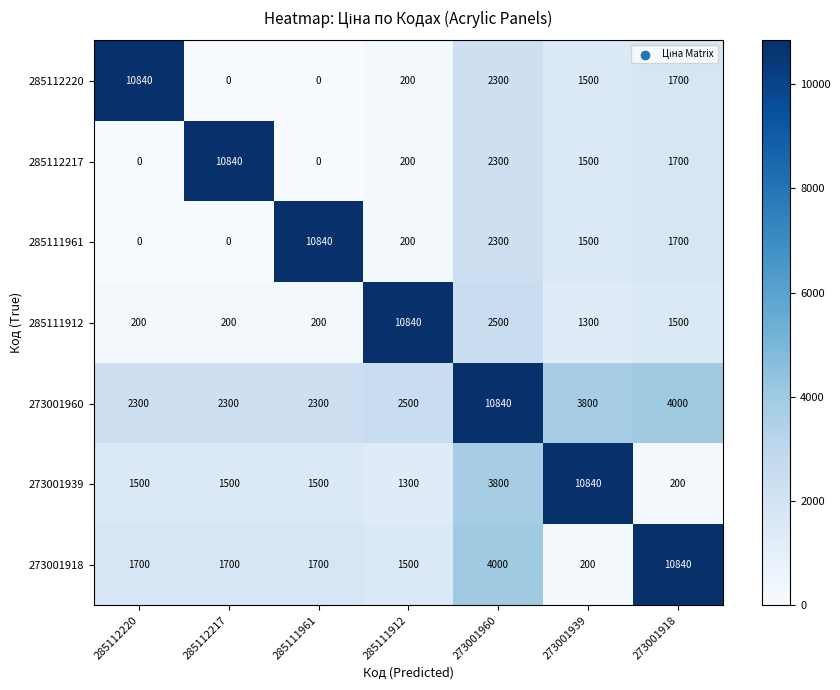

Is the value of 285112217 at 285111961 greater than the value of 273001939 at 285111961?

No